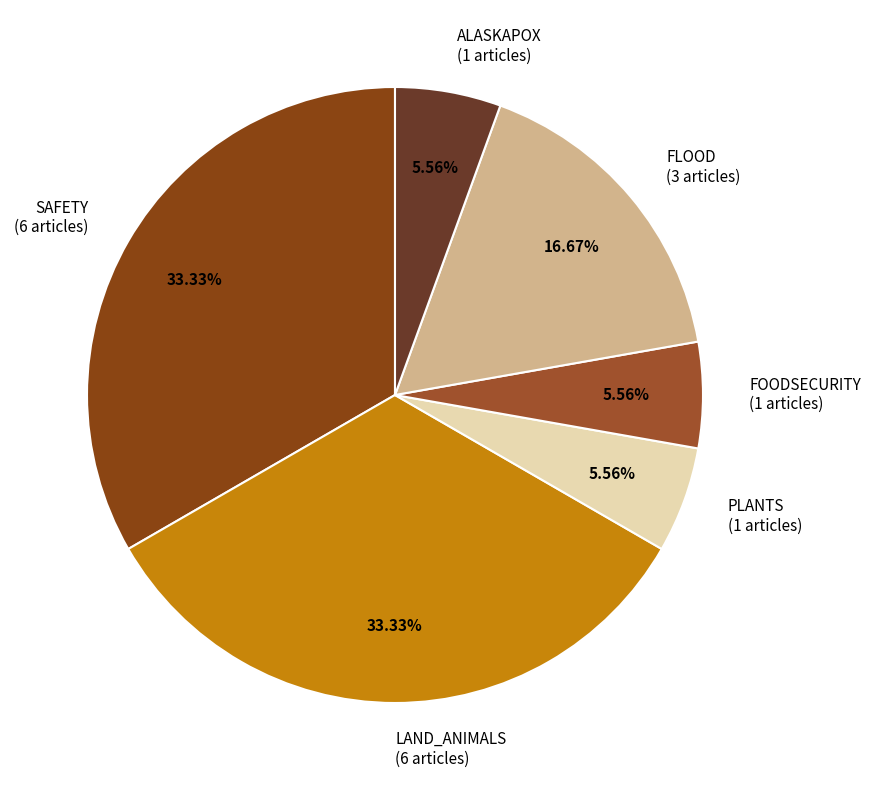

Which has a higher value, ALASKAPOX (1 articles) or LAND_ANIMALS (6 articles)?

LAND_ANIMALS (6 articles)